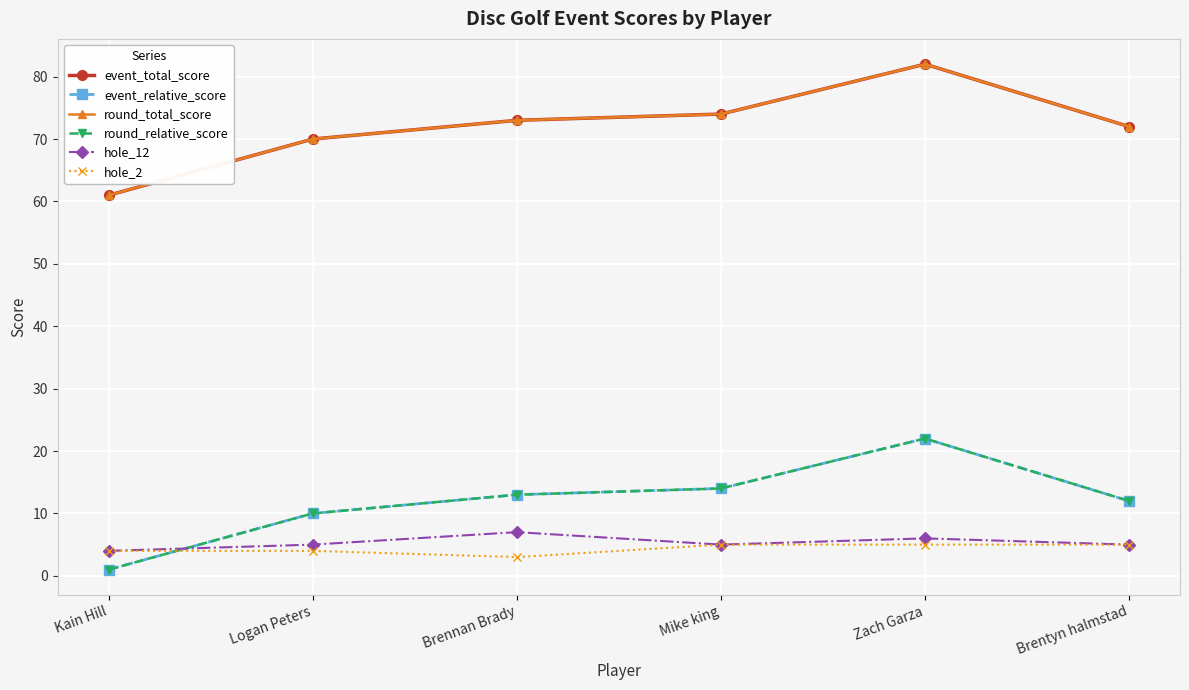

Which category has the lowest value in the hole_2 series?

Brennan Brady